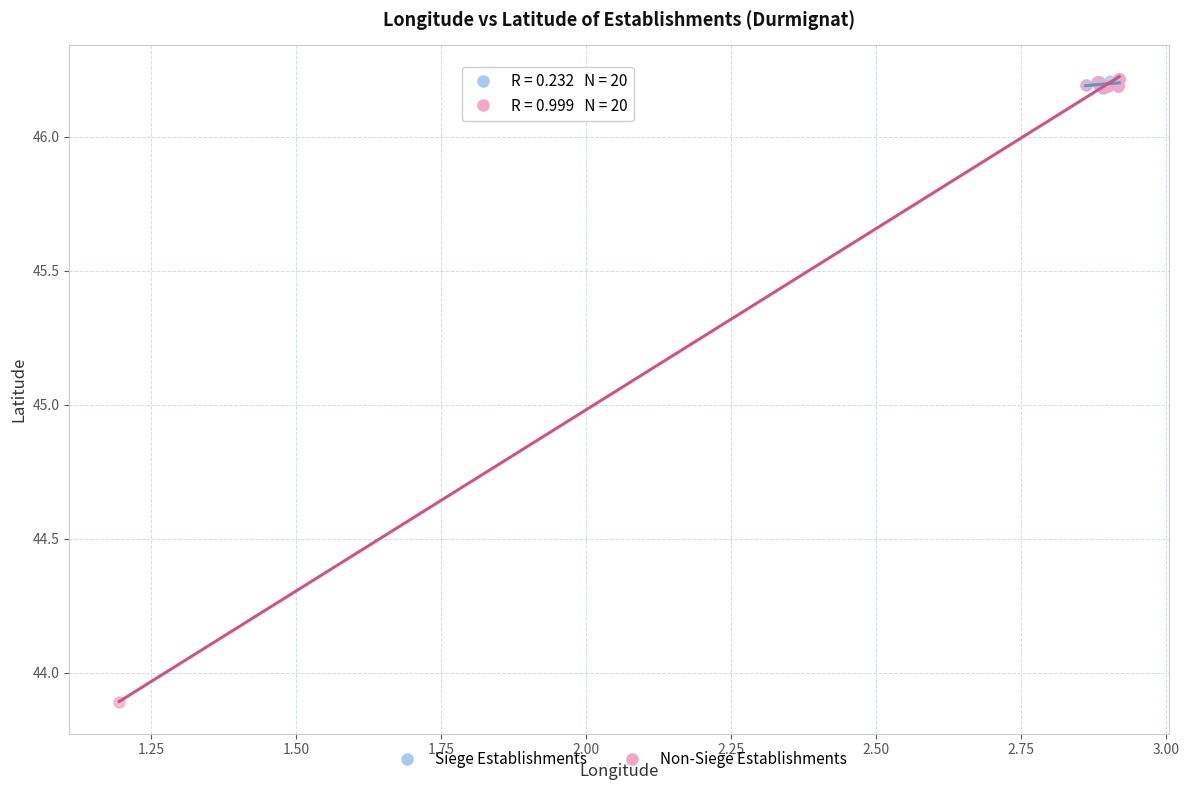

Which series has the widest spread of Y values?

Non-Siege Establishments